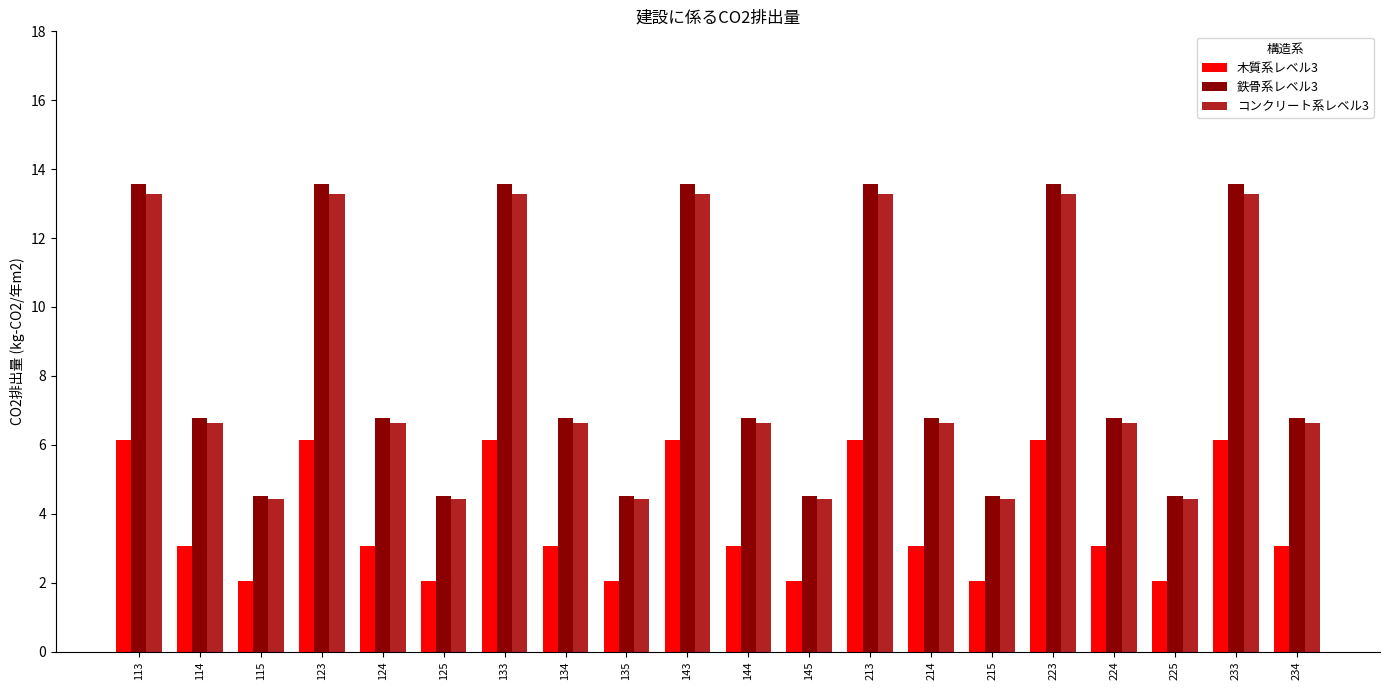

What is the sum of all 鉄骨系レベル3 values?

169.5